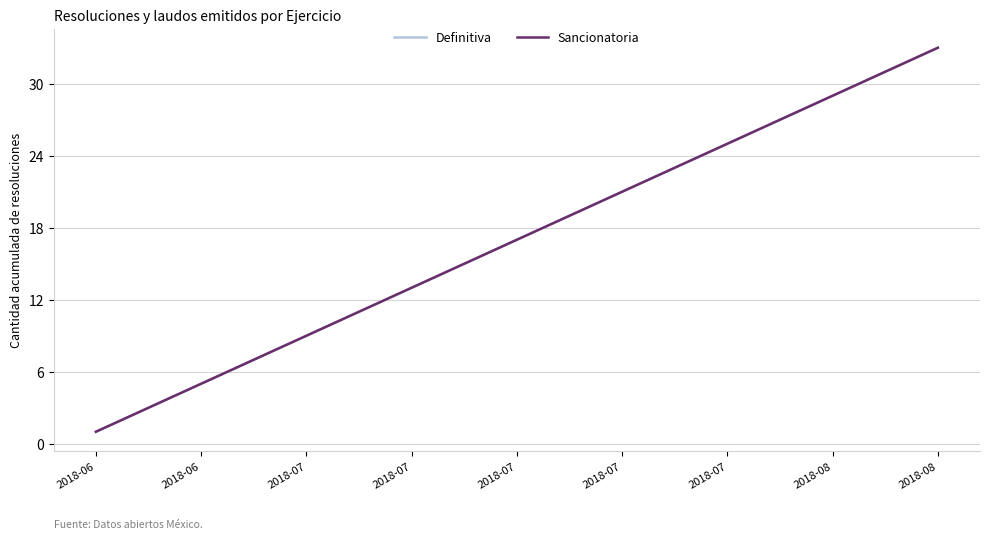

Is this an area chart (filled region under the line)?

No